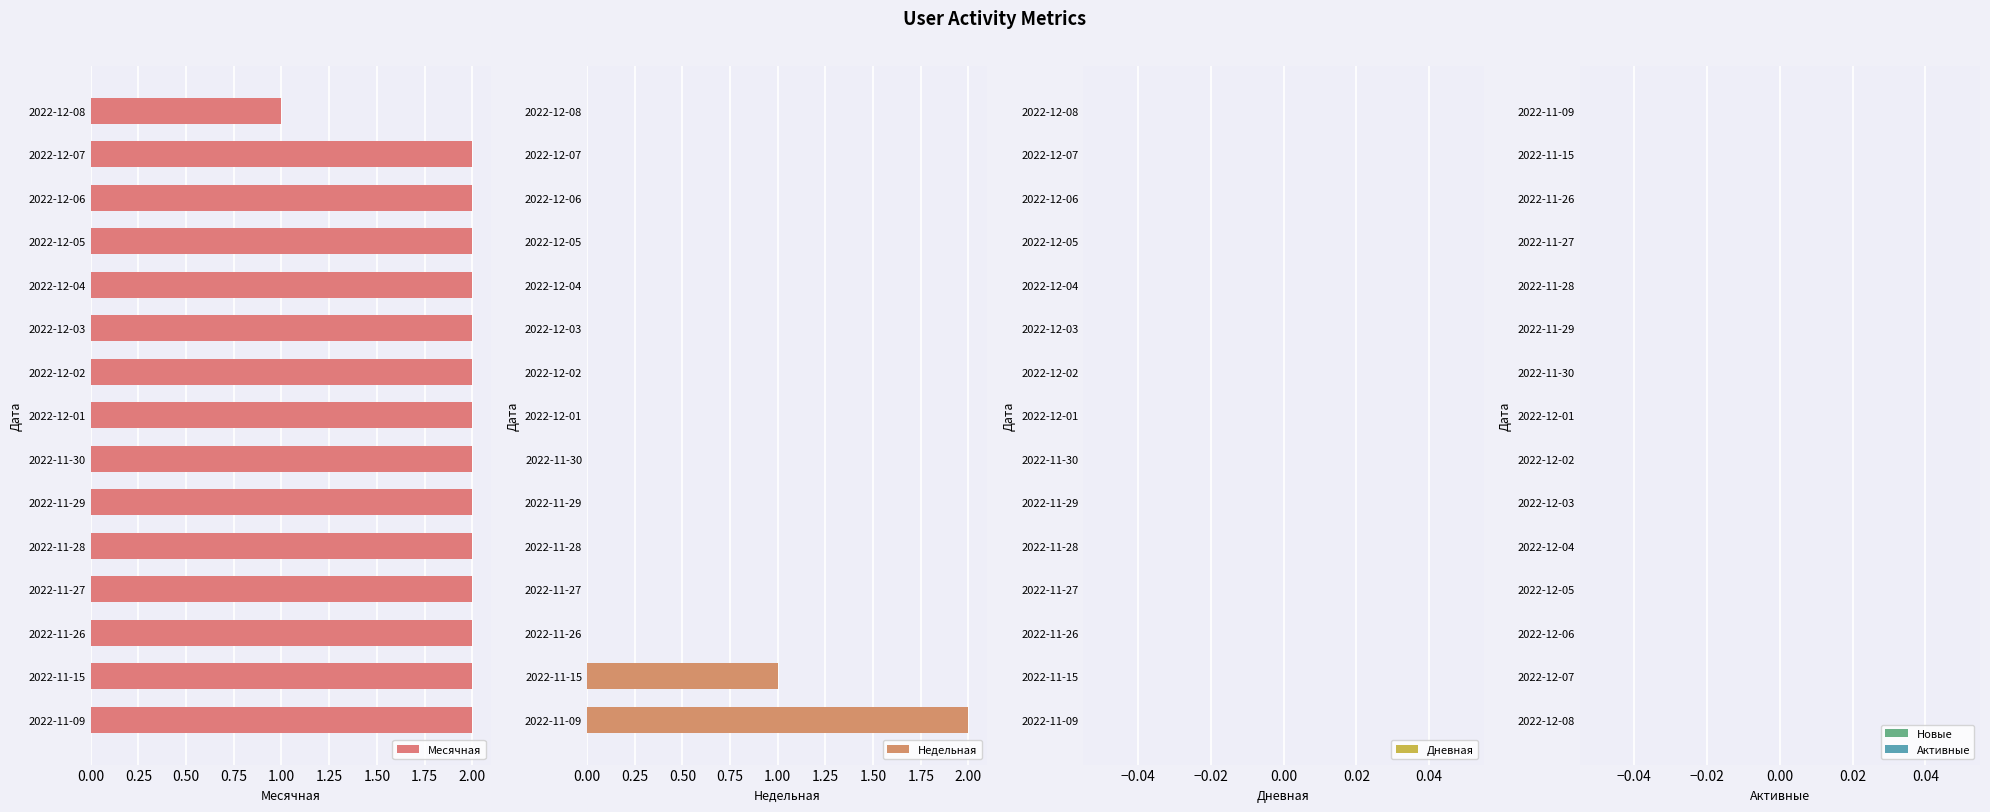

Are the bars horizontal?

Yes